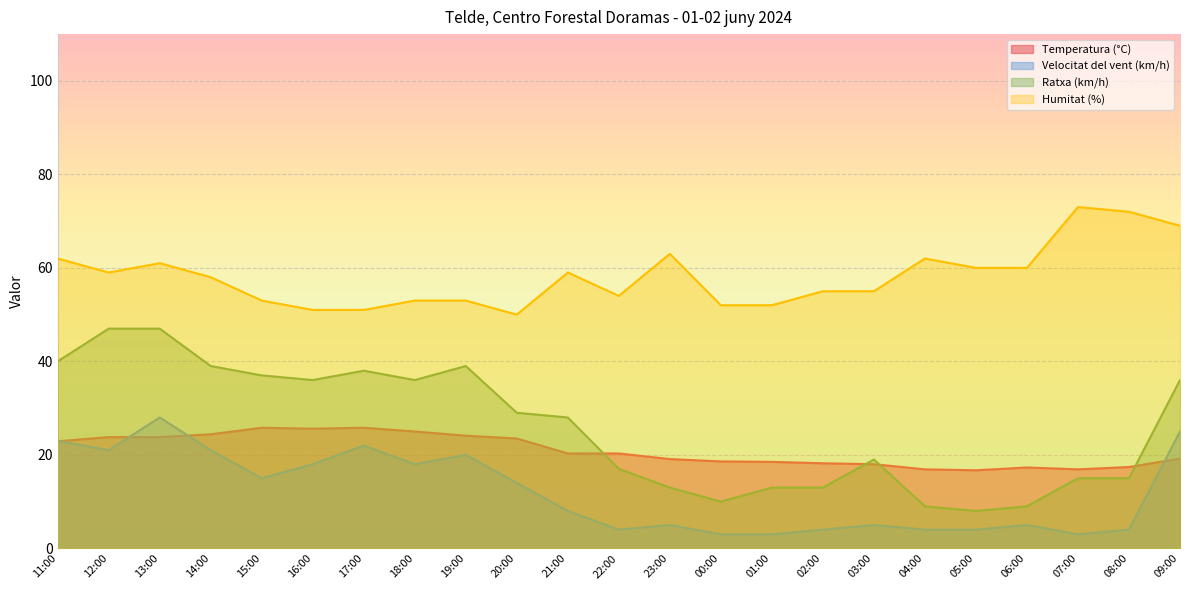

The Ratxa (km/h) series shows 55.2 at 16:00. True or false?

False